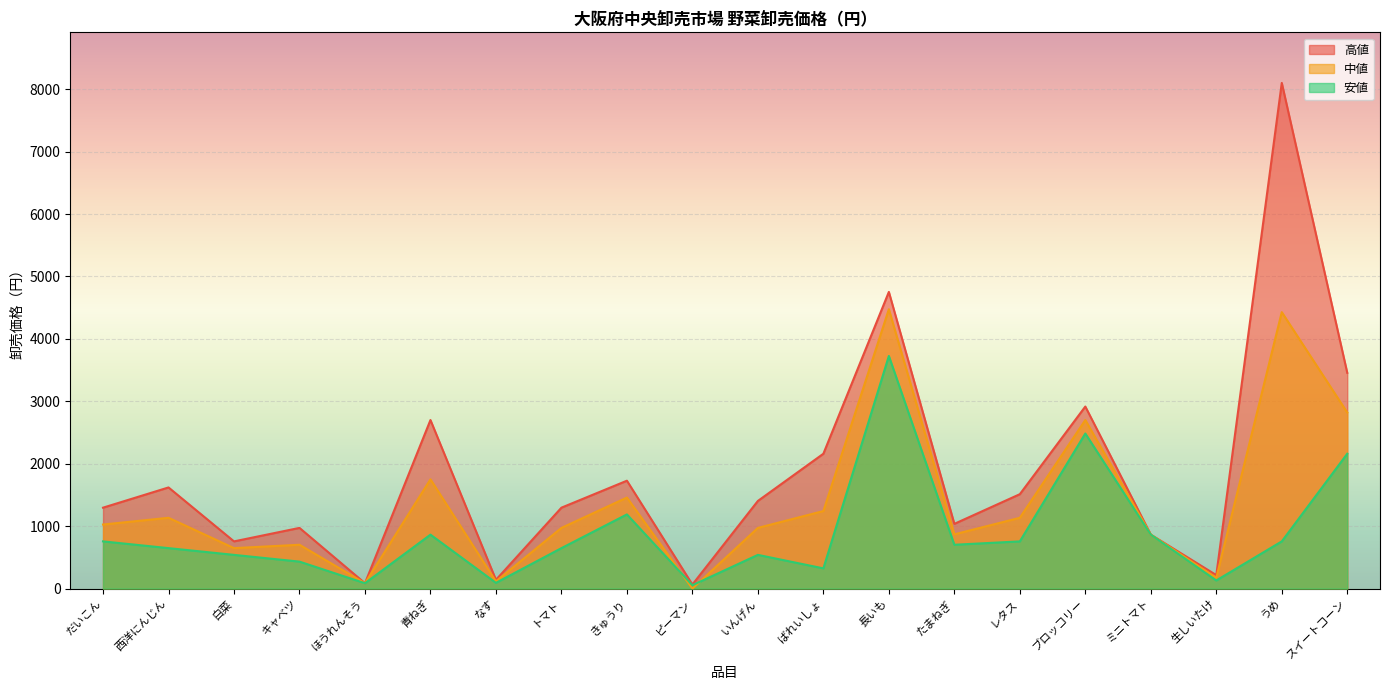

At which category does 中値 reach its first local peak?

西洋にんじん